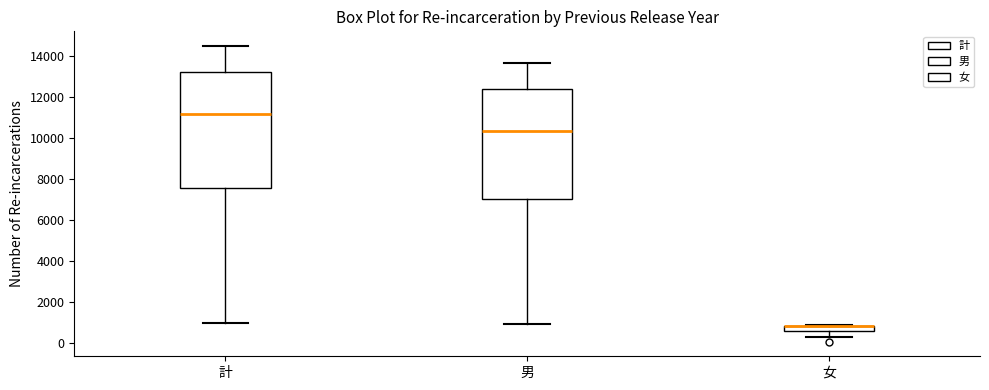

Which box is the tallest, from its lower edge to its upper edge?

計